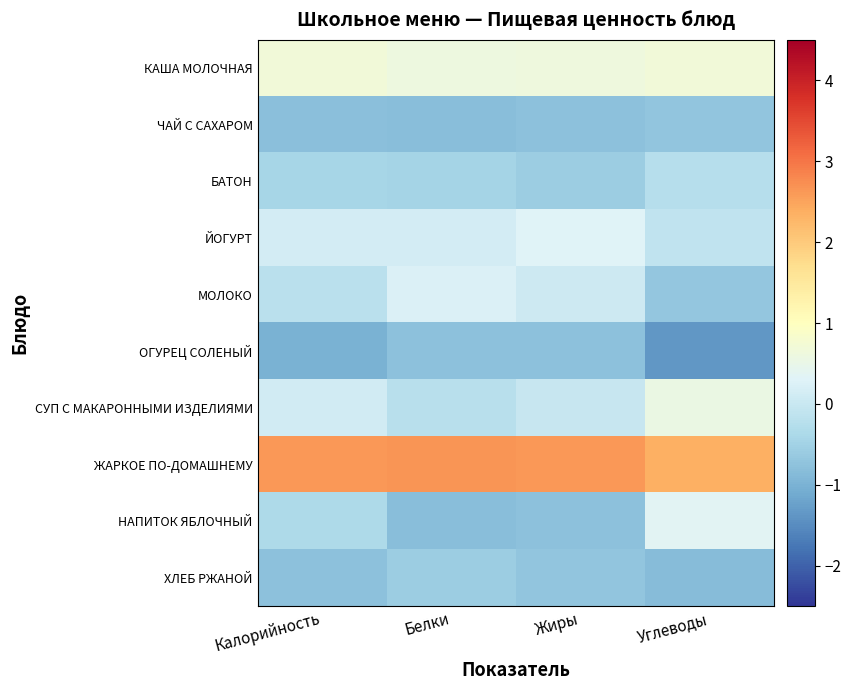

Rank the series at Жиры from highest to lowest value.

ЖАРКОЕ ПО-ДОМАШНЕМУ, КАША МОЛОЧНАЯ, ЙОГУРТ, МОЛОКО, СУП С МАКАРОННЫМИ ИЗДЕЛИЯМИ, БАТОН, ХЛЕБ РЖАНОЙ, НАПИТОК ЯБЛОЧНЫЙ, ЧАЙ С САХАРОМ, ОГУРЕЦ СОЛЕНЫЙ